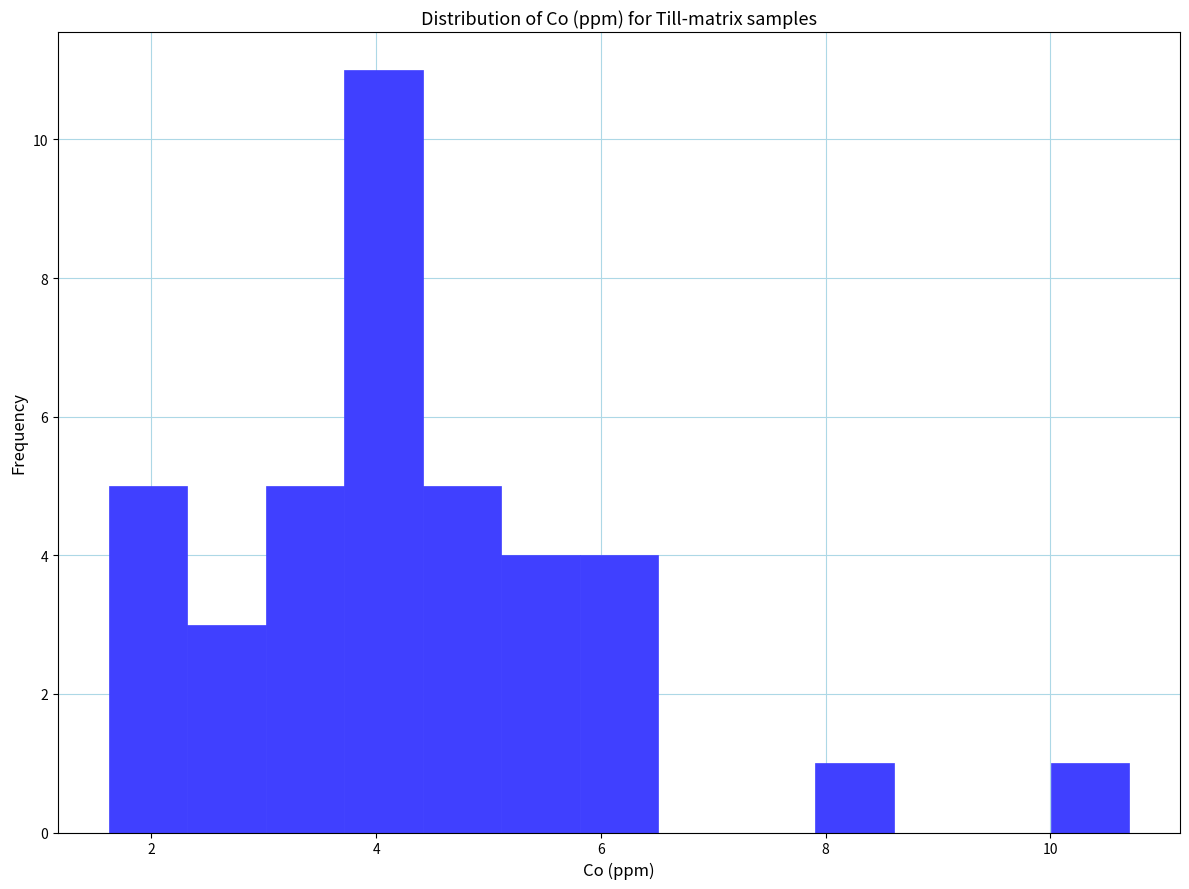

Around what value on the x-axis is the tallest bar? Give the approximate position of its centre, as read against the axis.

4.0